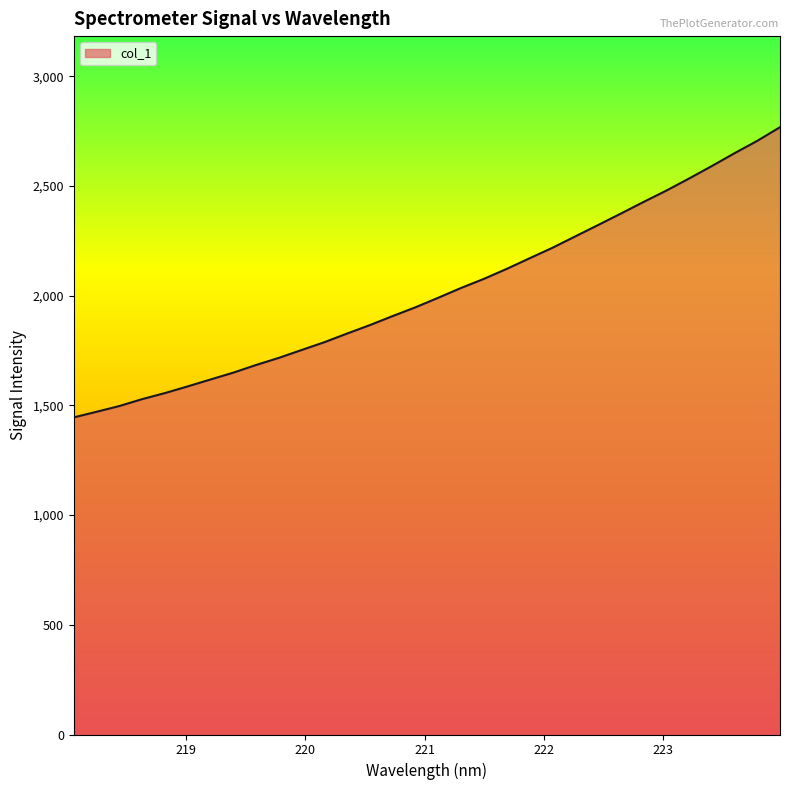

What is the maximum value shown in the chart?

2768.2